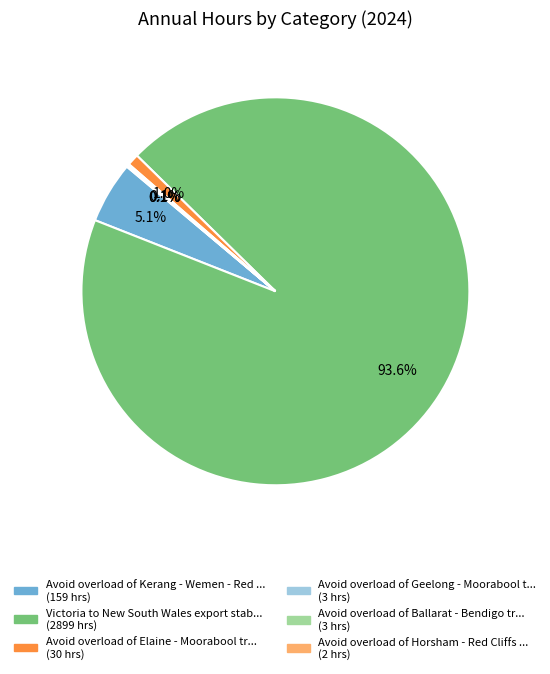

Does any single category account for the majority?

Yes